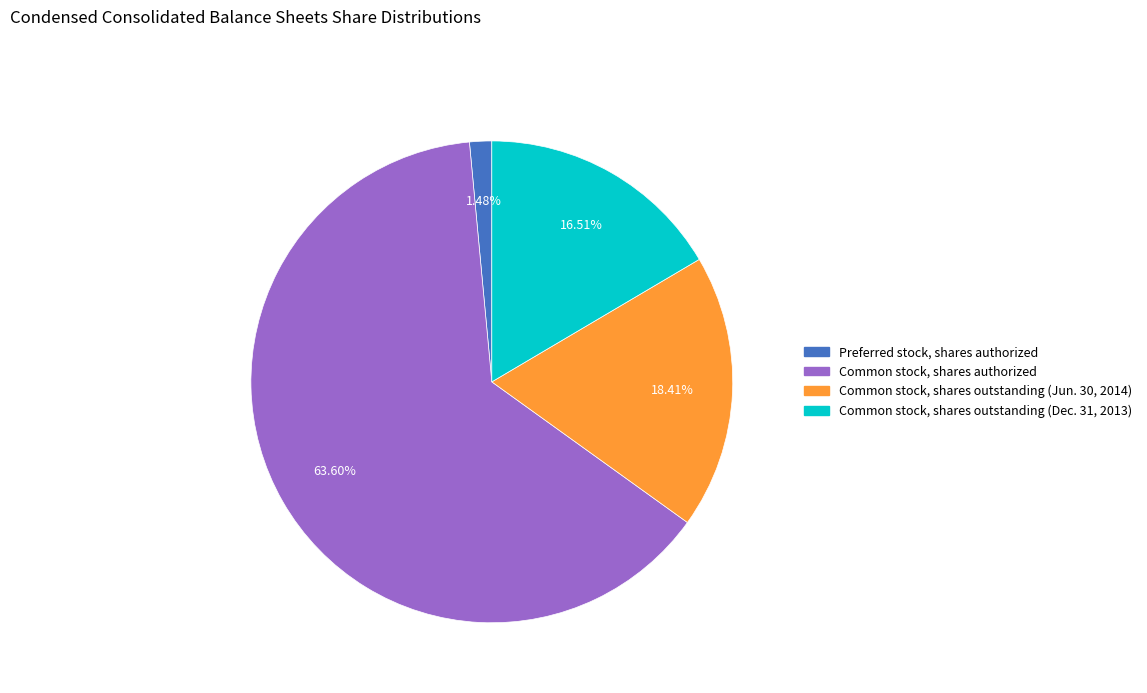

How many slices are in this pie chart?

4